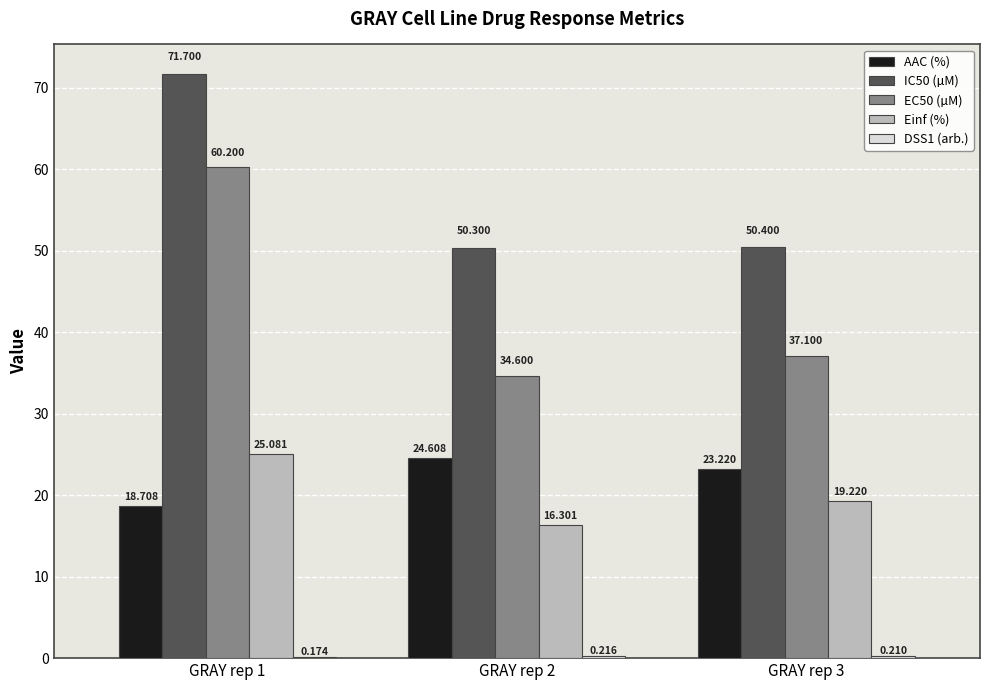

Which series has the largest total across all categories?

IC50 (µM)